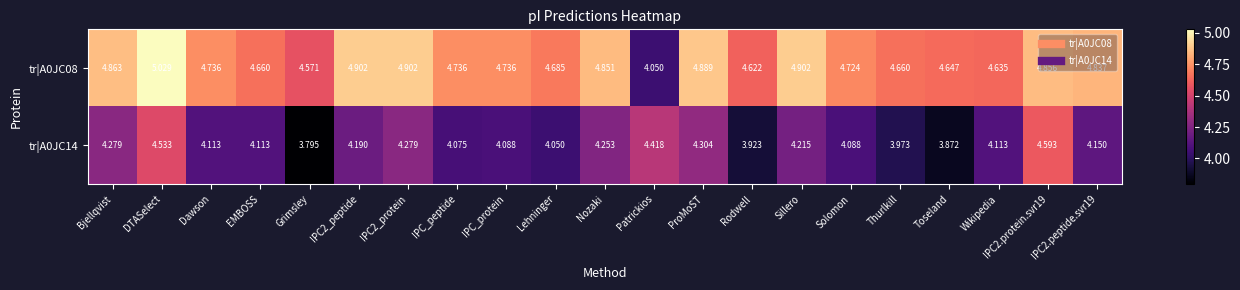

At which category is the sum across all series the highest?

DTASelect